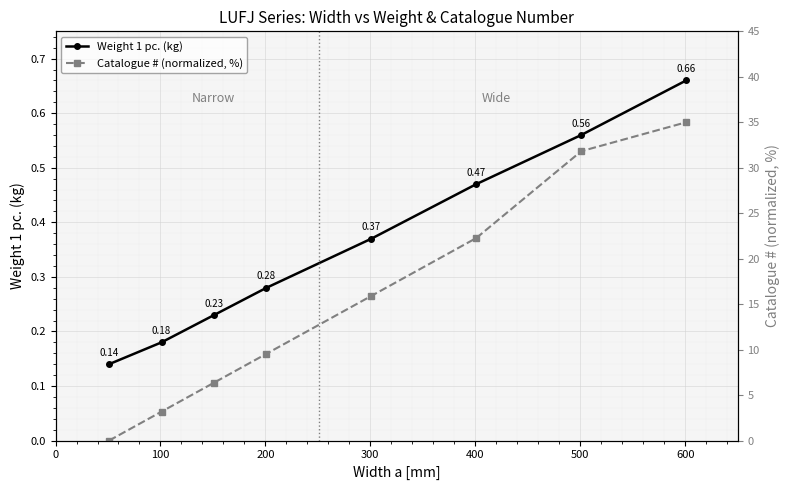

What is the difference between the second highest and second lowest values in the Weight 1 pc. (kg) series?

0.4